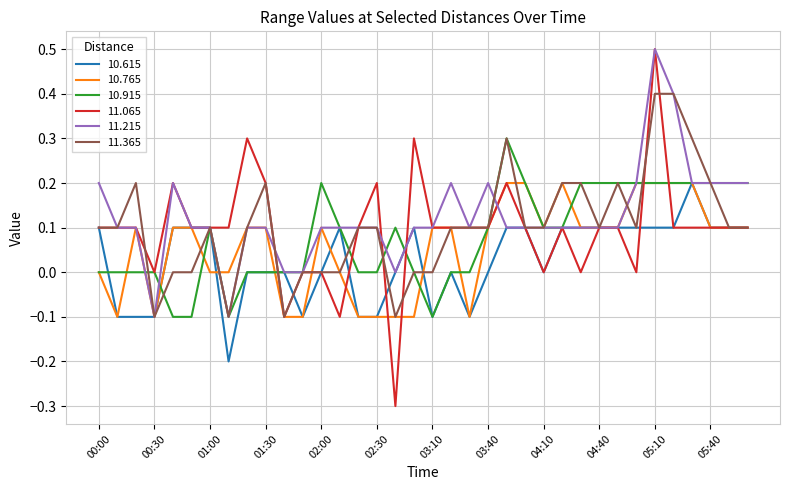

Which series has the largest range (max minus min)?

11.065